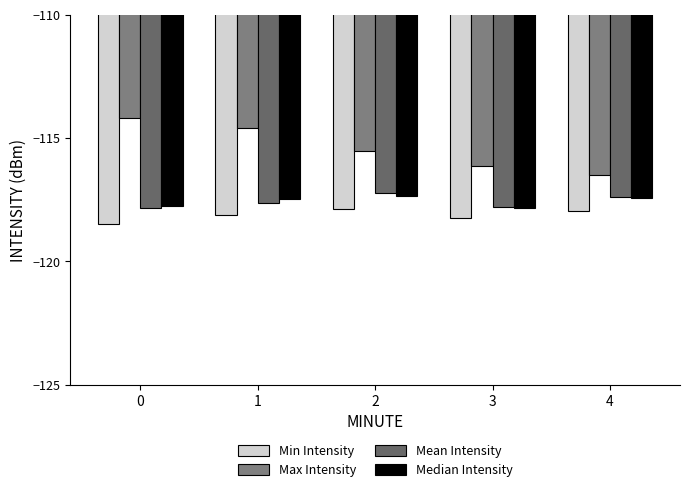

What is the difference between the second highest and minimum values in the Min Intensity series?

0.5